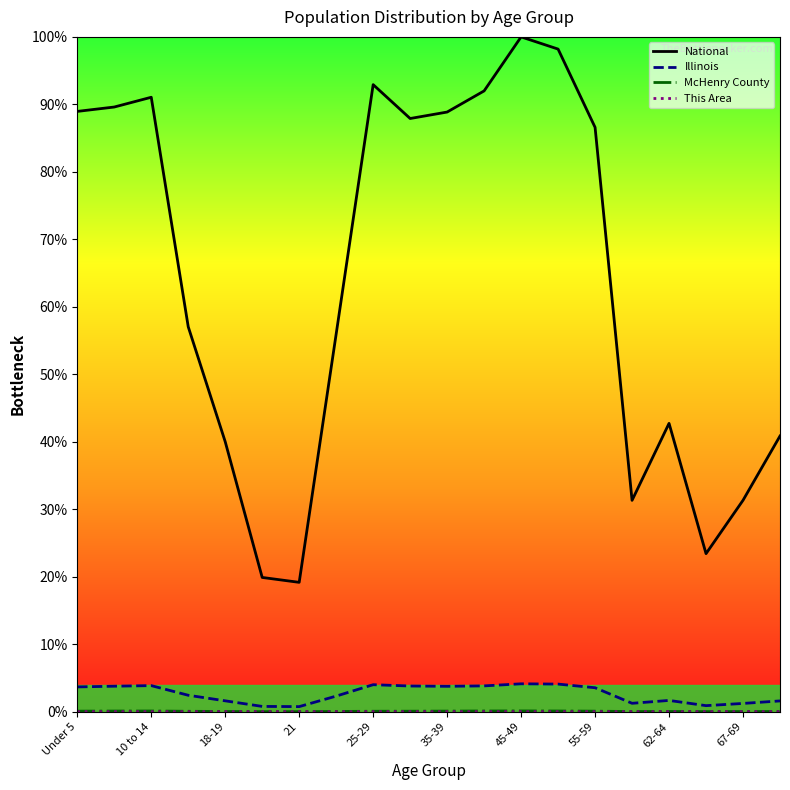

True or false: McHenry County and National intersect in this chart.

False